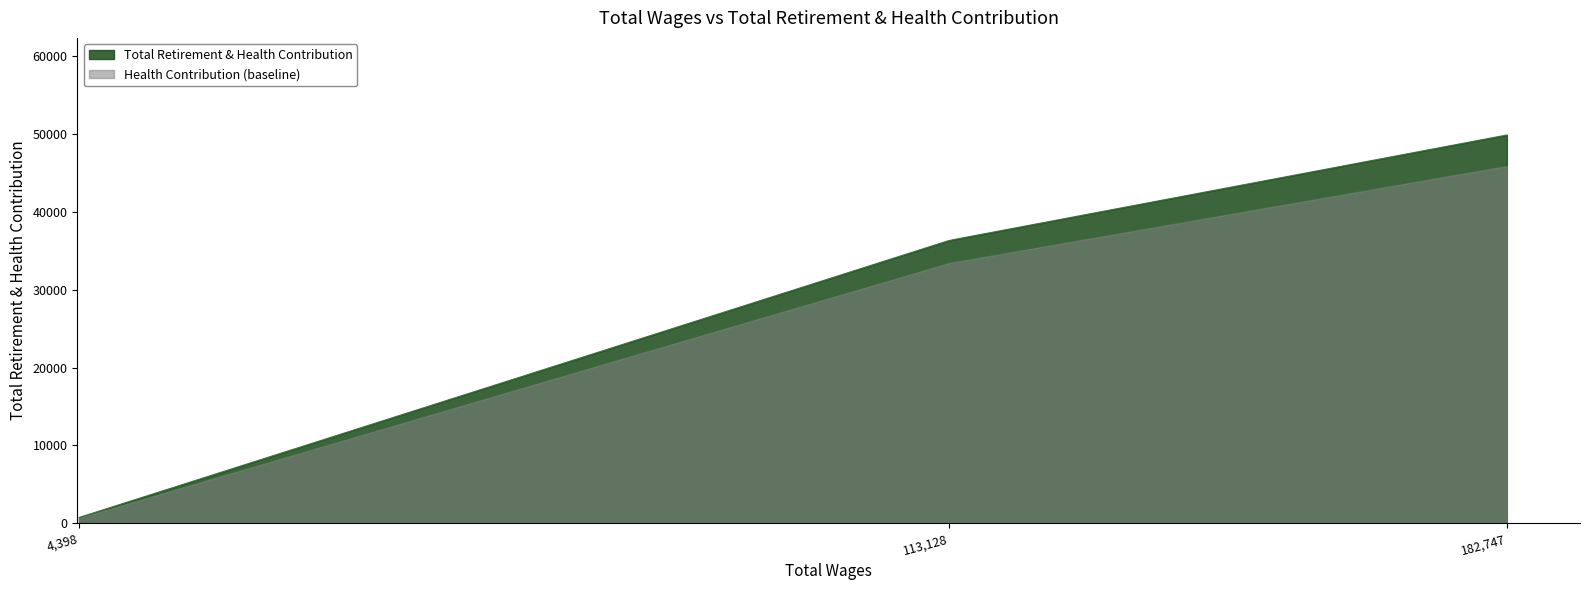

What value does the data have at 182747.0?

49850